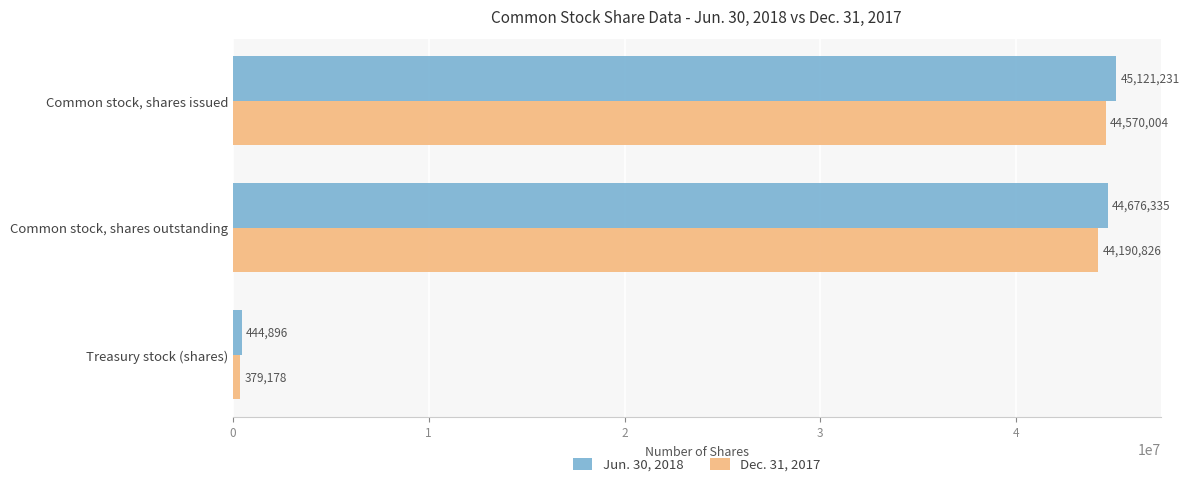

Which series has the largest range (max minus min)?

Jun. 30, 2018